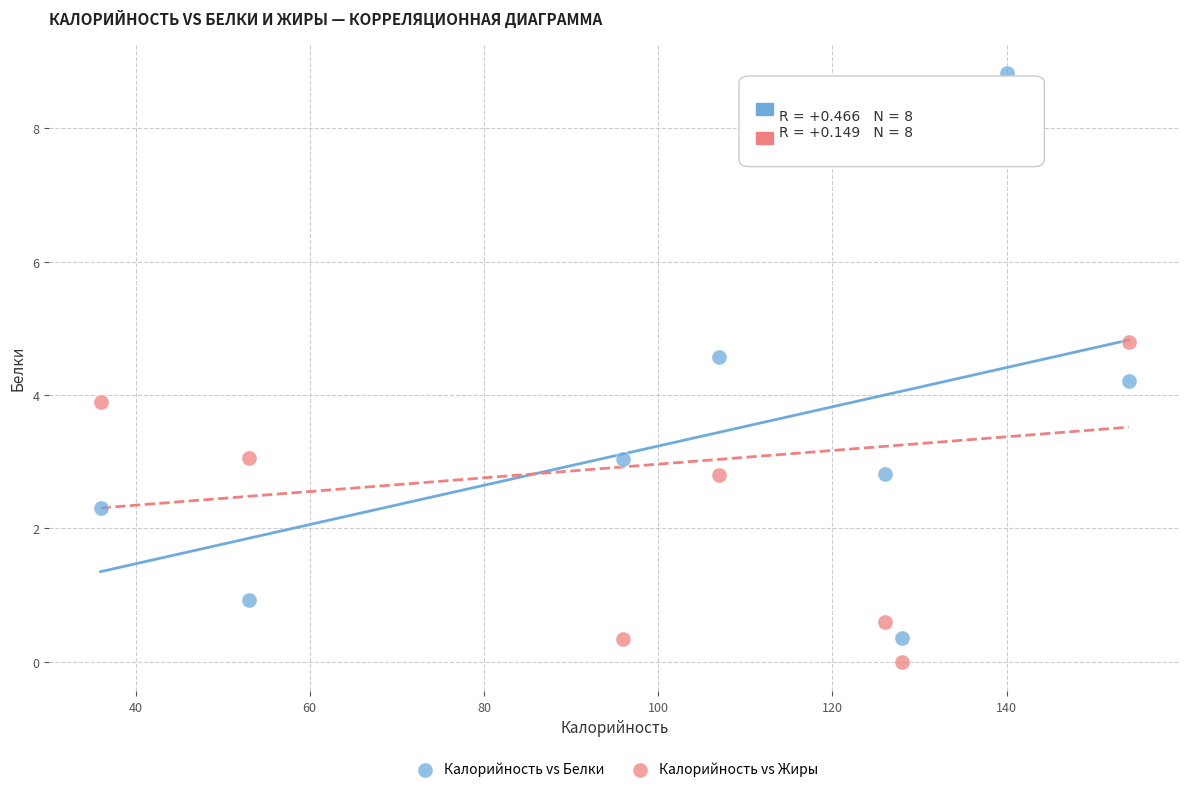

Across all data points, what is the range of Y values (max minus min)?

8.8